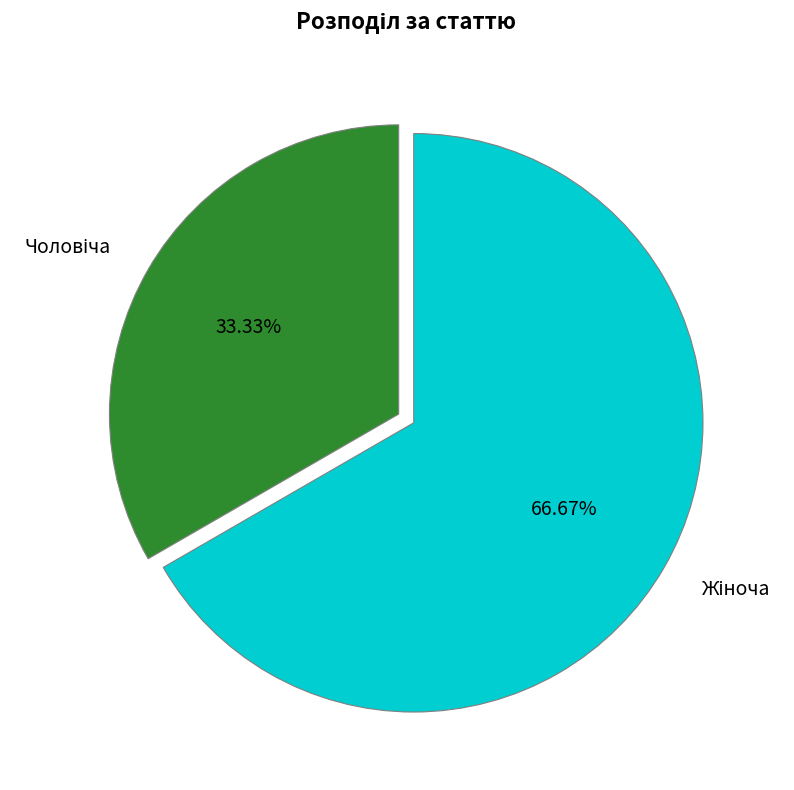

Is there any slice that represents more than half of the pie?

Yes